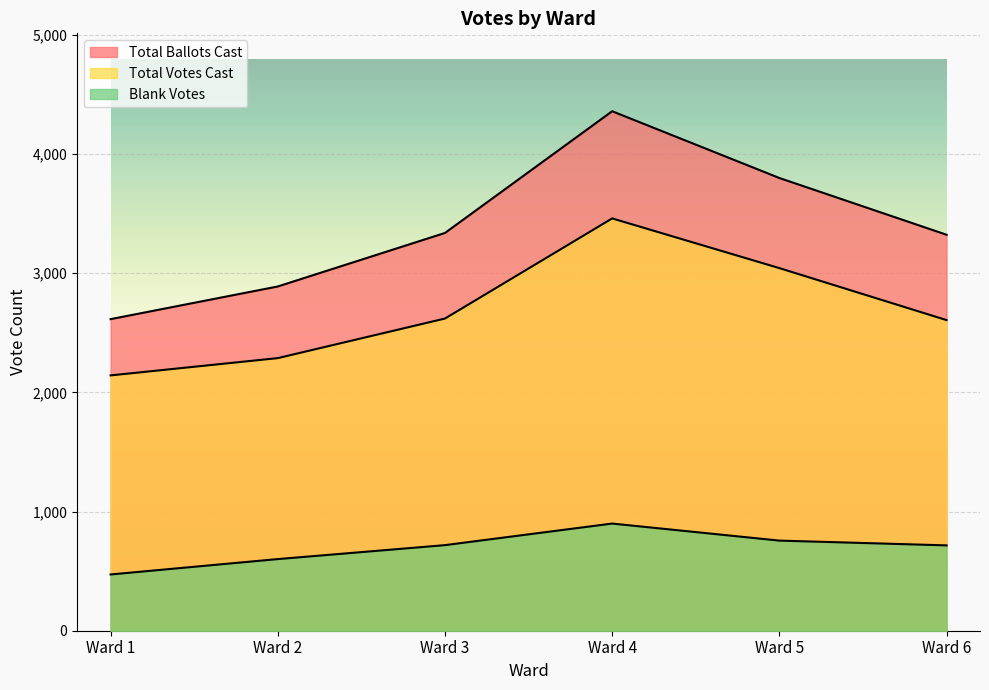

What is the difference between the Total Ballots Cast values at Ward 6 and Ward 1?

708